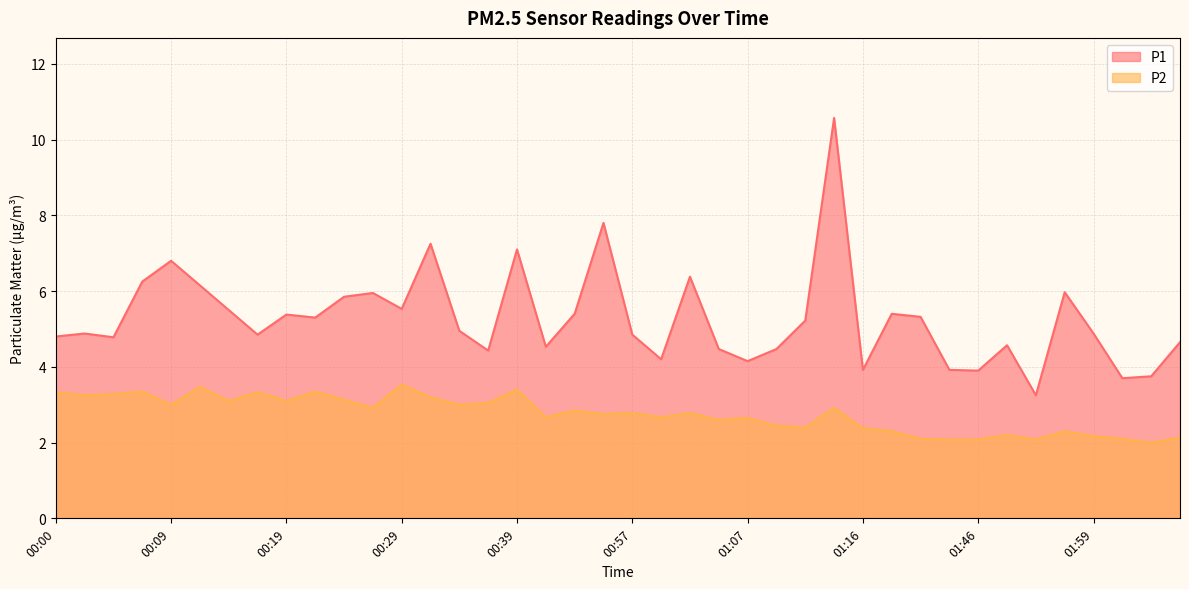

What are all the series names shown in the legend?

P1, P2